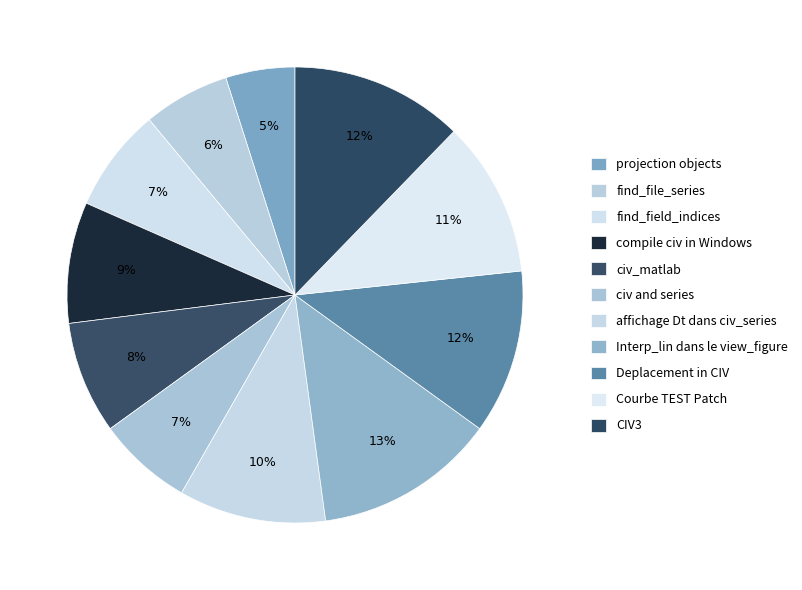

True or false: CIV3 accounts for 26% of the total.

False